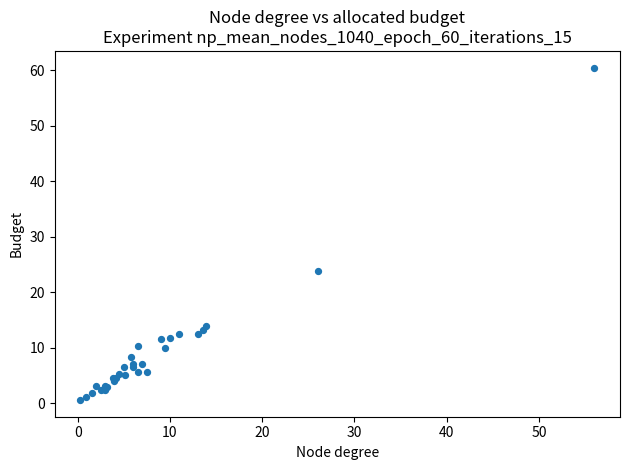

What Y value in the scatter plot is closest to 30?

23.8